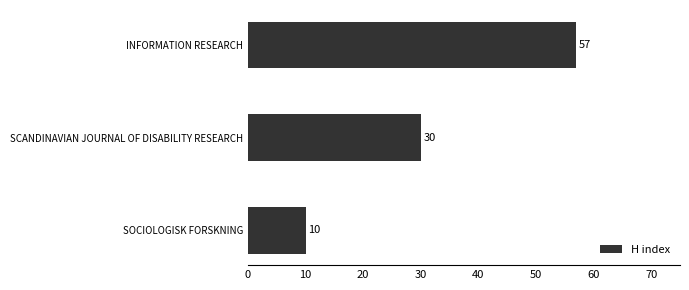

The chart shows a value of 49 at SCANDINAVIAN JOURNAL OF DISABILITY RESEARCH. True or false?

False